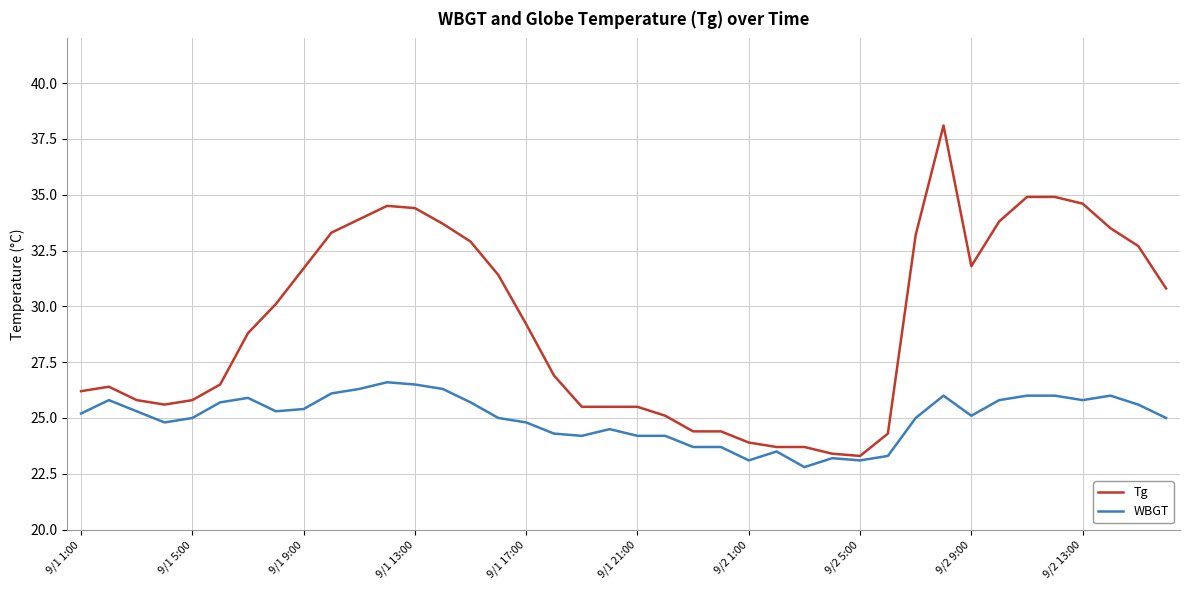

True or false: Tg has more than 2 points higher than both neighbors.

True